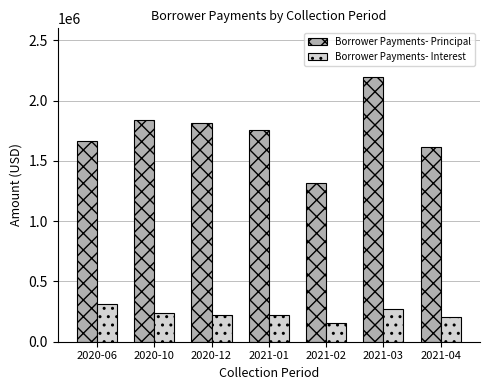

Which series has the largest range (max minus min)?

Borrower Payments- Principal